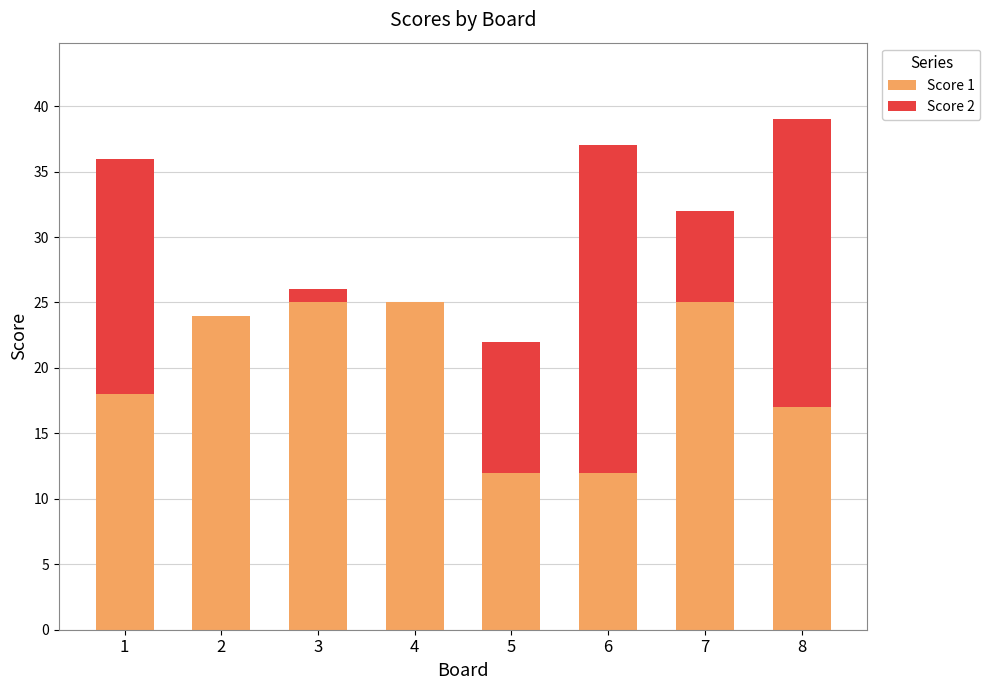

At which category is the sum across all series the highest?

8